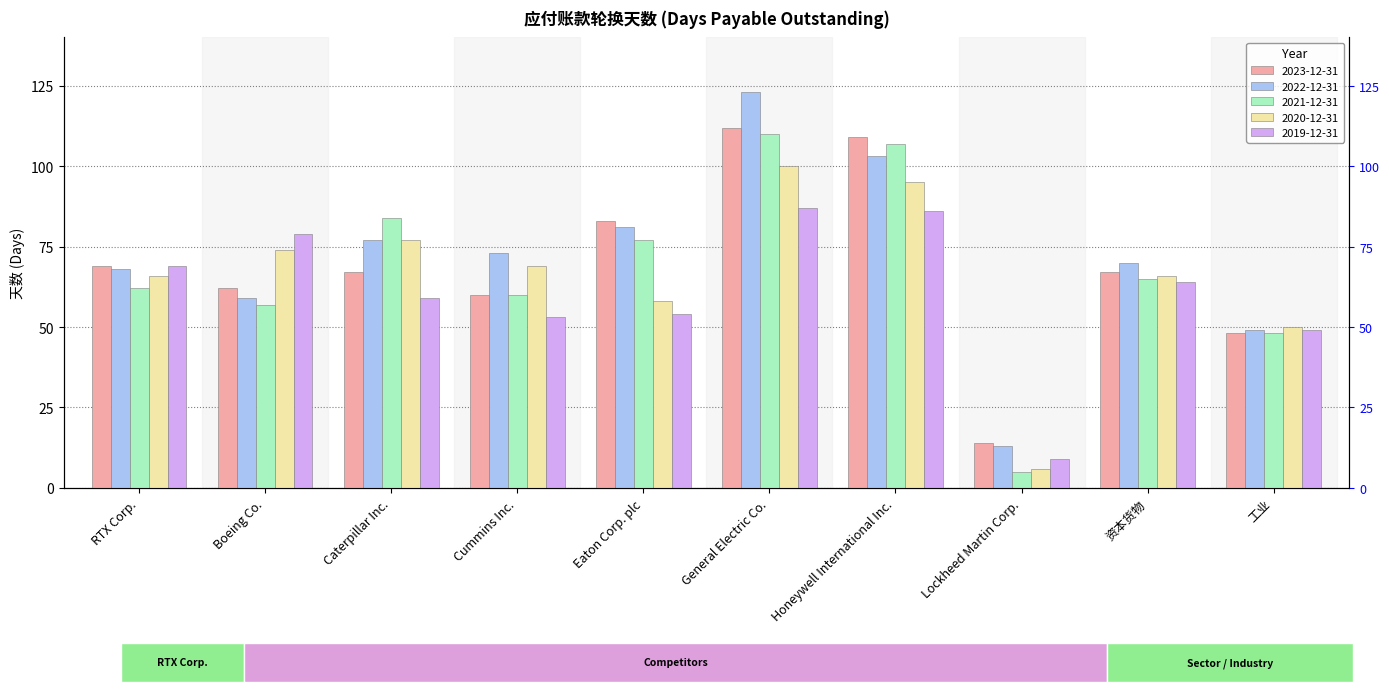

At which label is 2021-12-31 closest to 57?

Boeing Co.